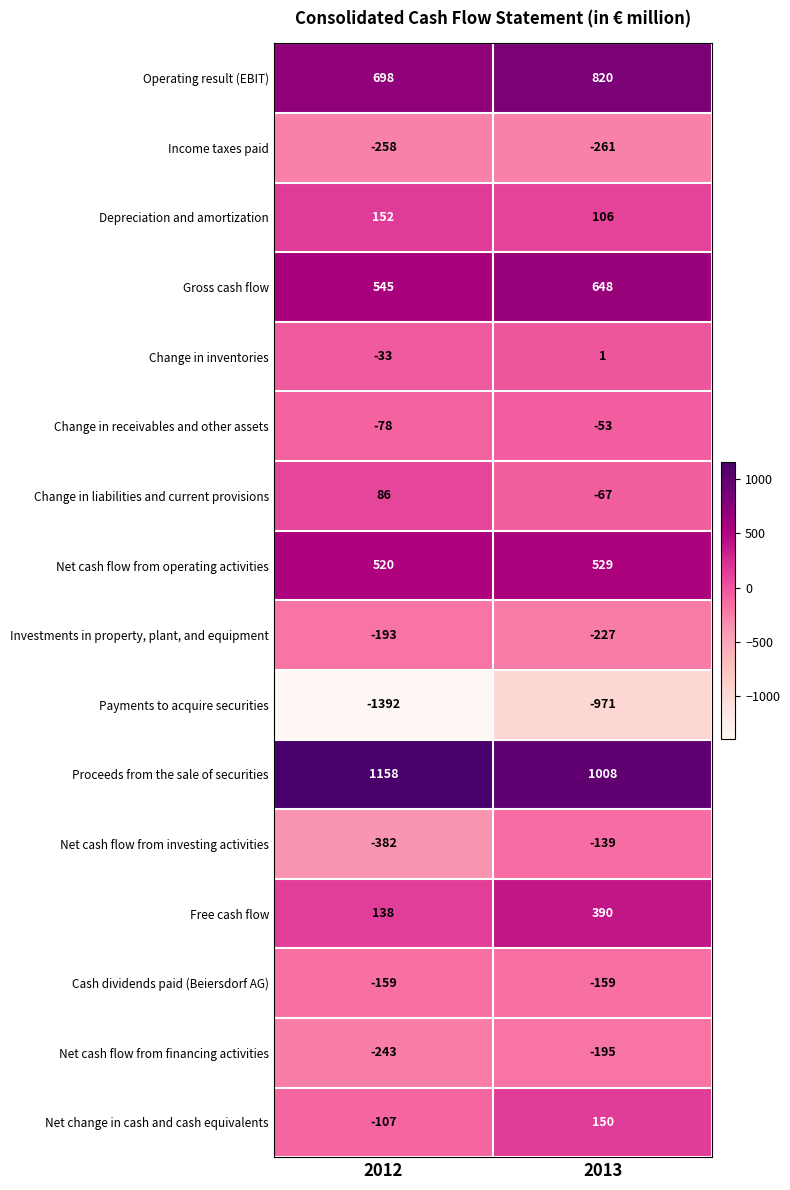

List the series in order of their peak value, lowest first.

Payments to acquire securities, Income taxes paid, Net cash flow from financing activities, Investments in property, plant, and equipment, Cash dividends paid (Beiersdorf AG), Net cash flow from investing activities, Change in receivables and other assets, Change in inventories, Change in liabilities and current provisions, Net change in cash and cash equivalents, Depreciation and amortization, Free cash flow, Net cash flow from operating activities, Gross cash flow, Operating result (EBIT), Proceeds from the sale of securities